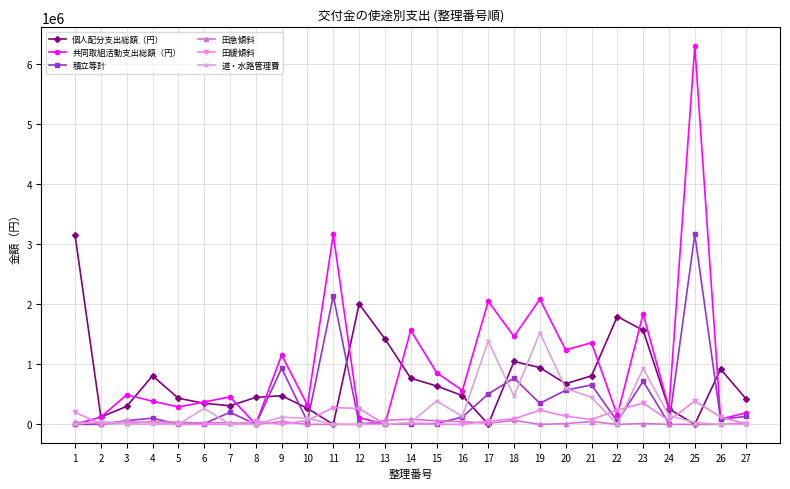

True or false: 田緩傾斜 has more than 1 interior local peaks.

True